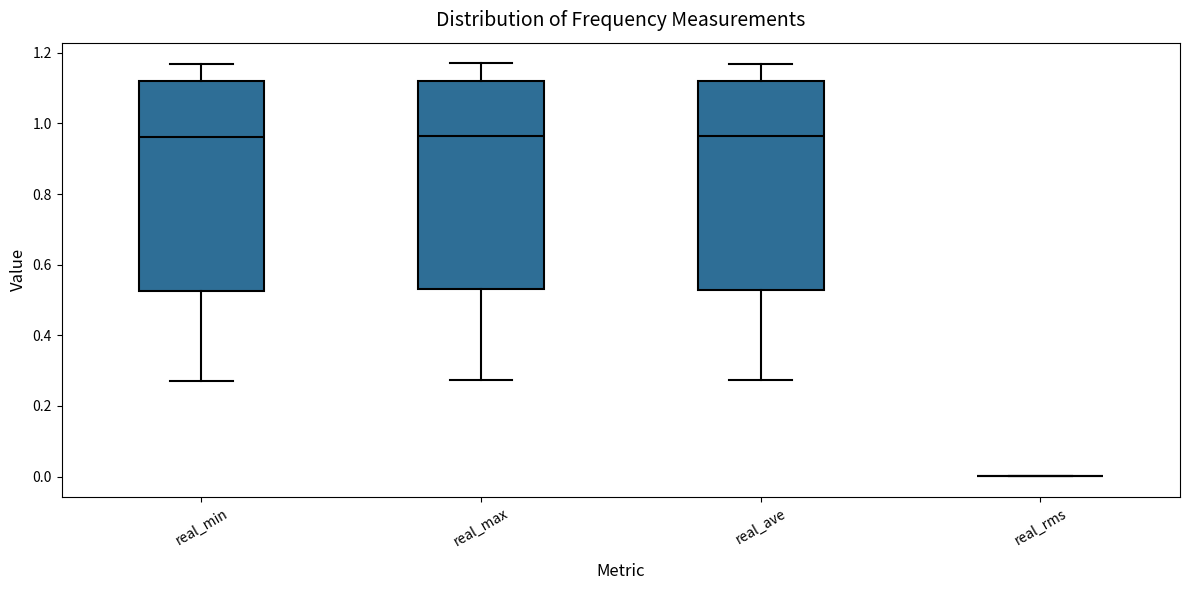

Reading left to right, read every box against the y-axis: the position of its median line, the range the box covers, and the ends of its whiskers. The values are not printed on the chart, so give them approximately, as read against the axis.

real_min: median 0.96, box 0.52 to 1.12, whiskers 0.28 to 1.16
real_max: median 0.96, box 0.54 to 1.12, whiskers 0.28 to 1.18
real_ave: median 0.96, box 0.52 to 1.12, whiskers 0.28 to 1.16
real_rms: box collapsed to a line at 0.00, whiskers 0.00 to 0.00